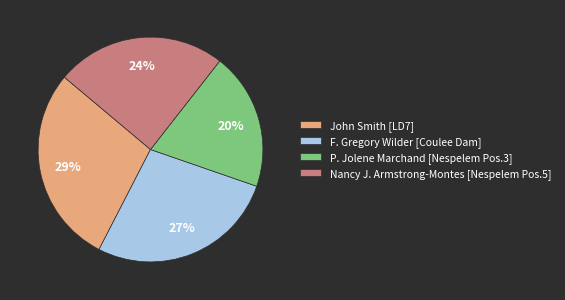

True or false: F. Gregory Wilder [Coulee Dam] accounts for 21% of the total.

False